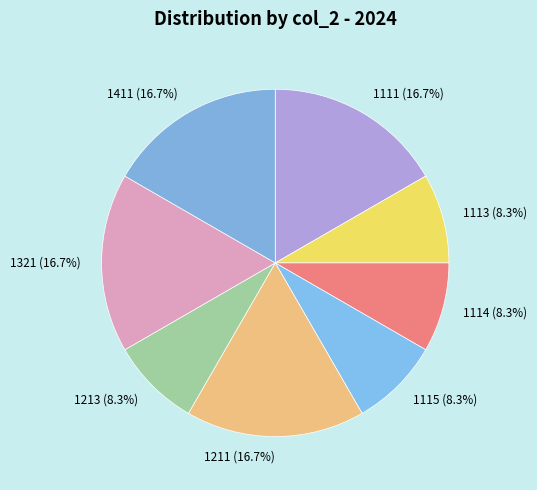

What is the ratio of the value at 1321 to the value at 1113?

2.0